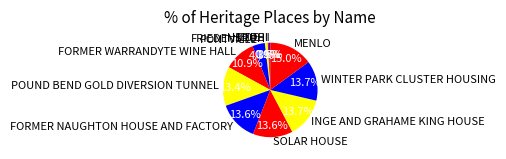

Combined, do INGE AND GRAHAME KING HOUSE and WINTER PARK CLUSTER HOUSING account for over 50%?

No